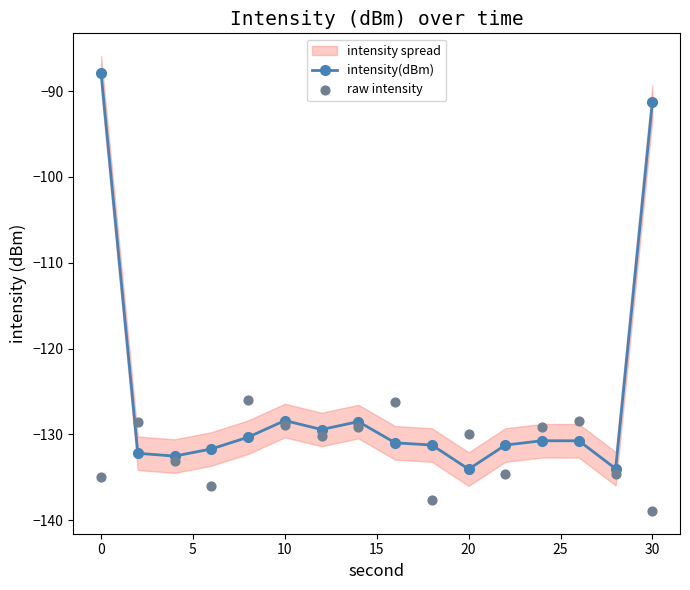

True or false: intensity(dBm) has a value of -128.4 at 10.

True